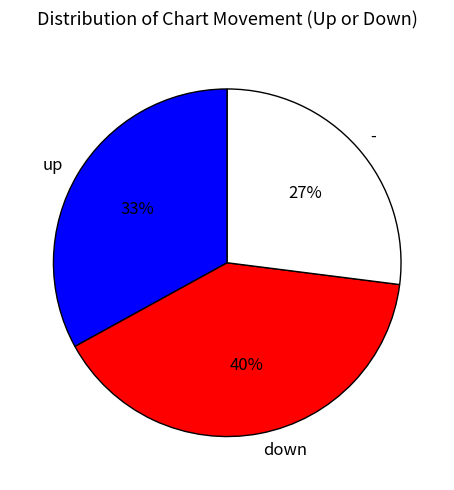

Between - and up, which is larger?

up